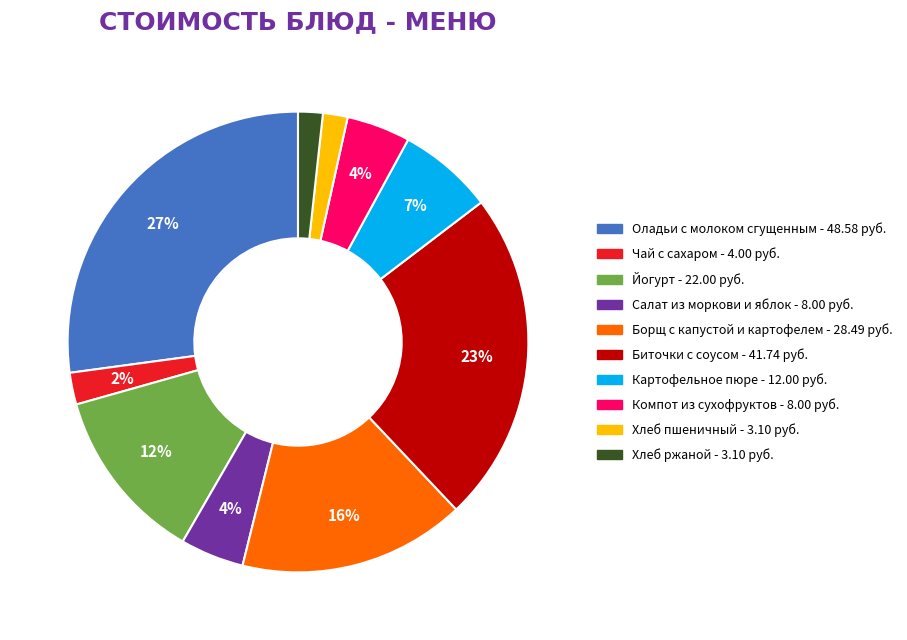

The Хлеб ржаной slice represents 16% of the pie. True or false?

False